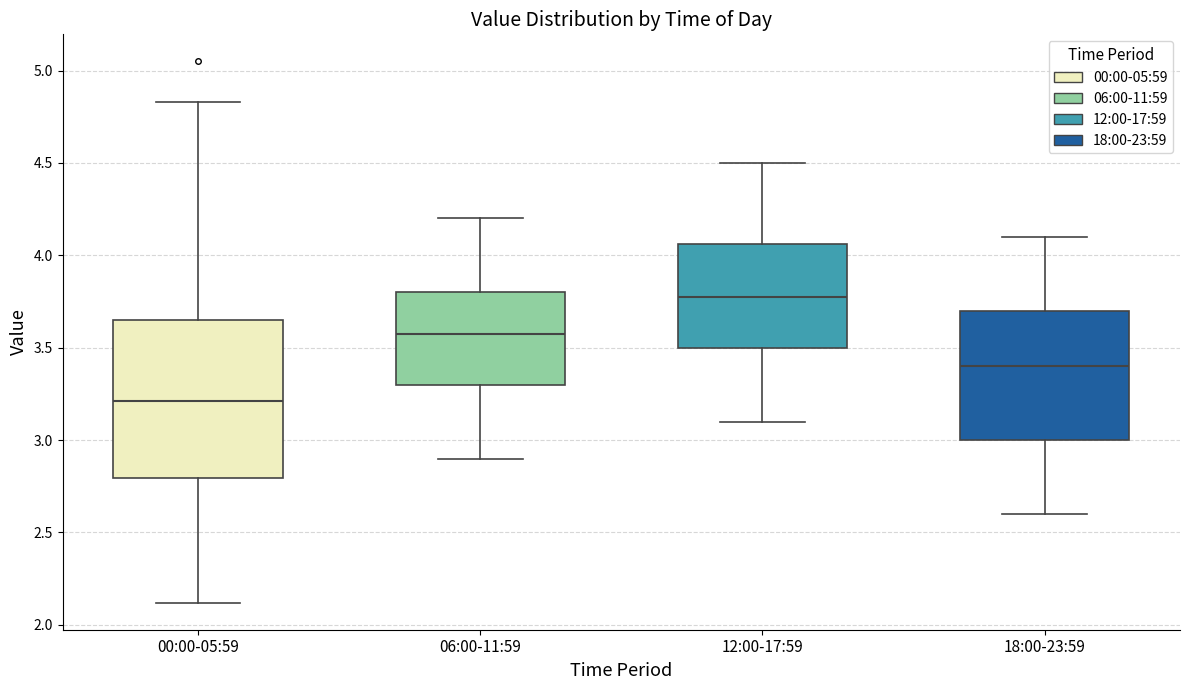

Reading left to right, read every box against the y-axis: the position of its median line, the range the box covers, and the ends of its whiskers. The values are not printed on the chart, so give them approximately, as read against the axis.

00:00-05:59: median 3.20, box 2.80 to 3.65, whiskers 2.10 to 4.85
06:00-11:59: median 3.60, box 3.30 to 3.80, whiskers 2.90 to 4.20
12:00-17:59: median 3.80, box 3.50 to 4.05, whiskers 3.10 to 4.50
18:00-23:59: median 3.40, box 3.00 to 3.70, whiskers 2.60 to 4.10